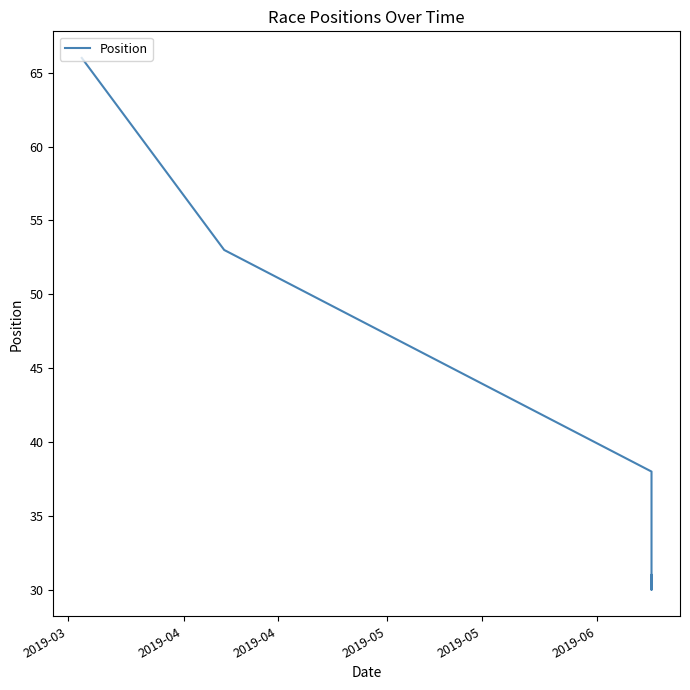

How many interior local valleys (lower than both neighbors) does the data have?

1